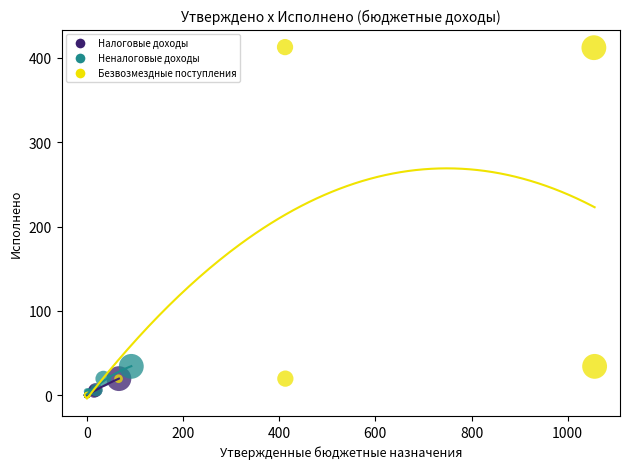

Which series has the largest Y range (max minus min)?

Безвозмездные поступления